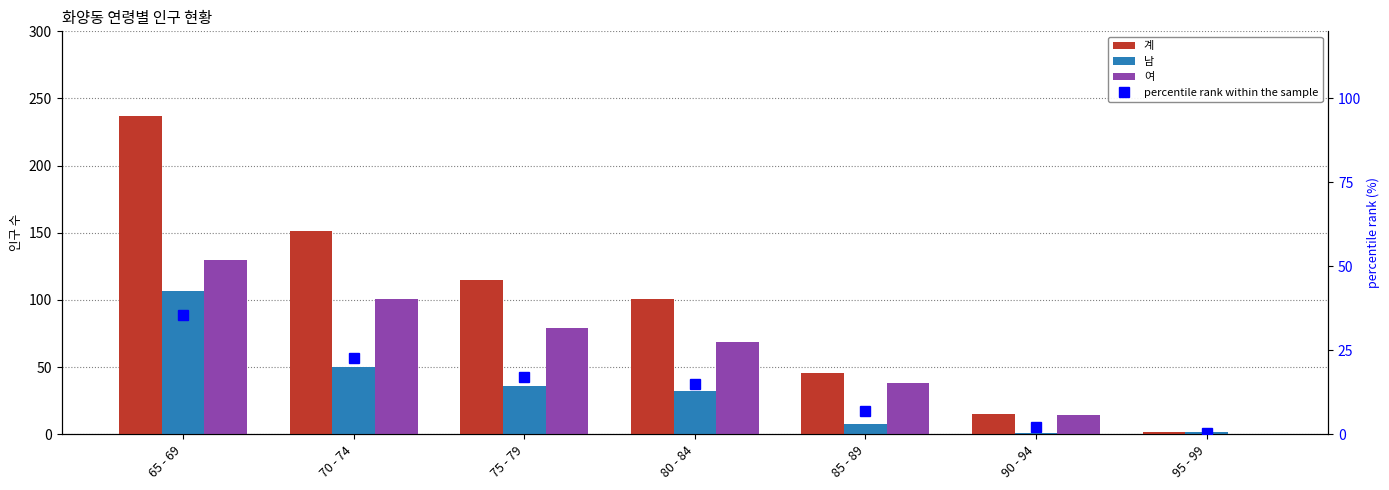

Which series has the largest range (max minus min)?

계